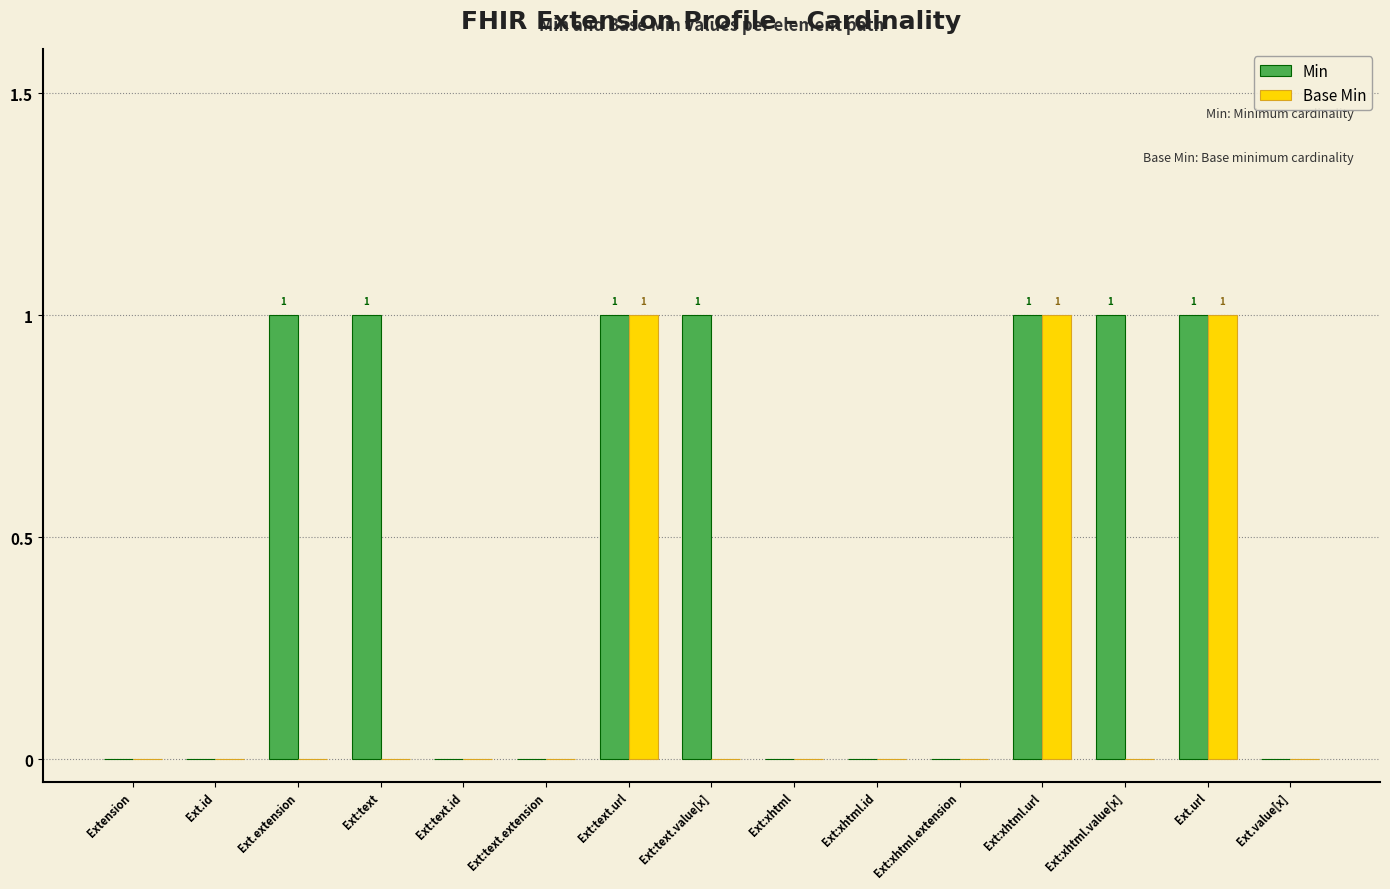

What is the sum of all Base Min values?

3